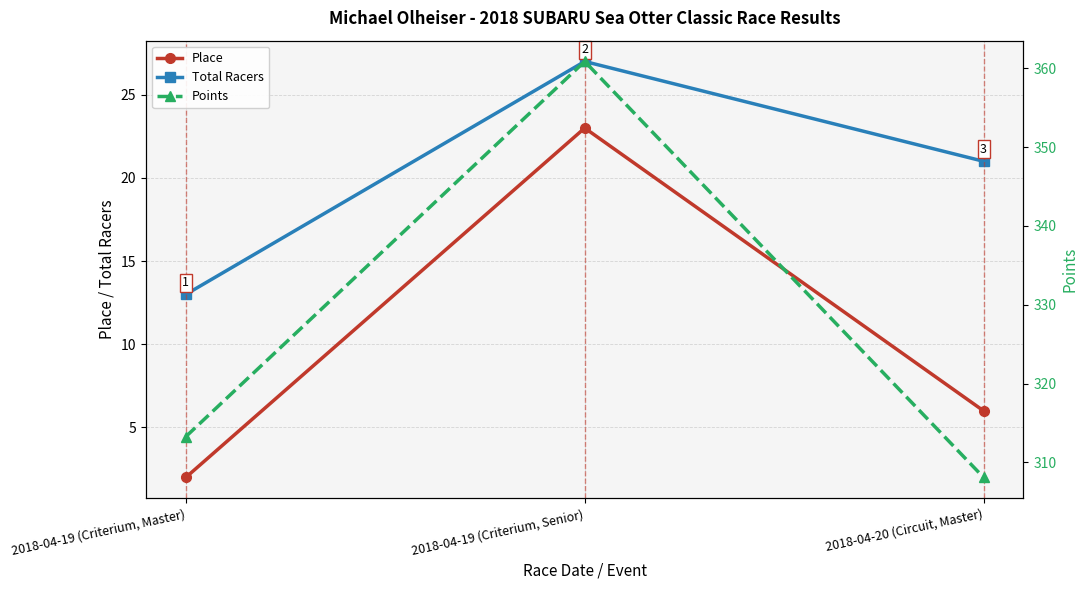

What is the difference between the second highest and minimum values in the Points series?

5.2